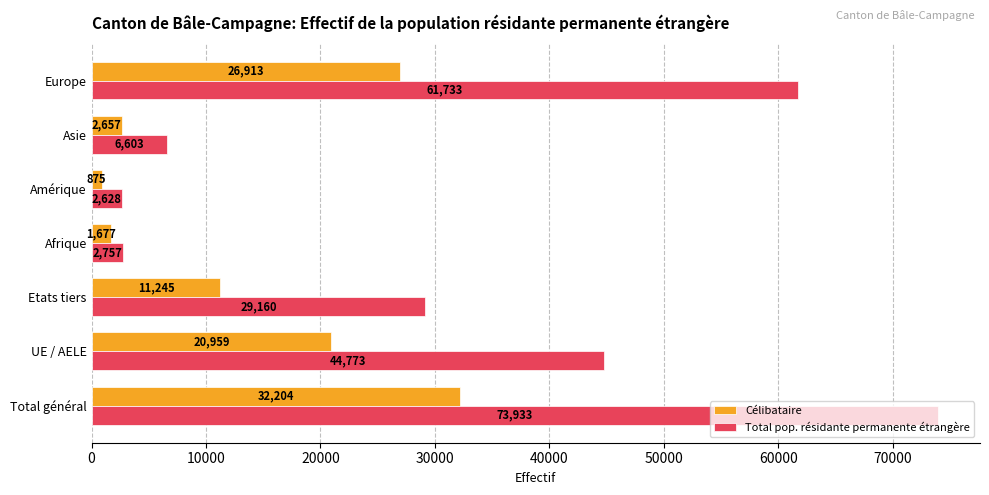

What is the maximum value for Total pop. résidante permanente étrangère?

73933